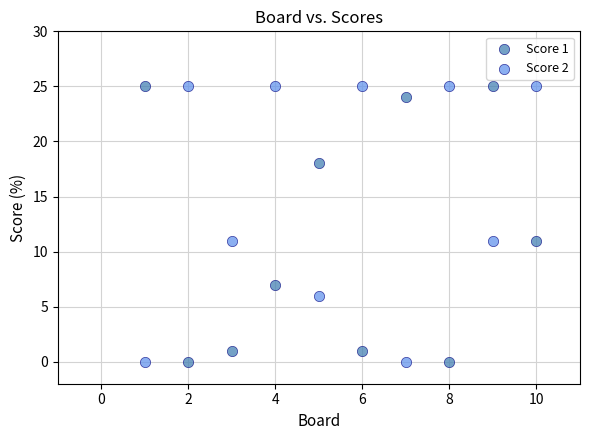

Across all data points, what is the range of X values (max minus min)?

9